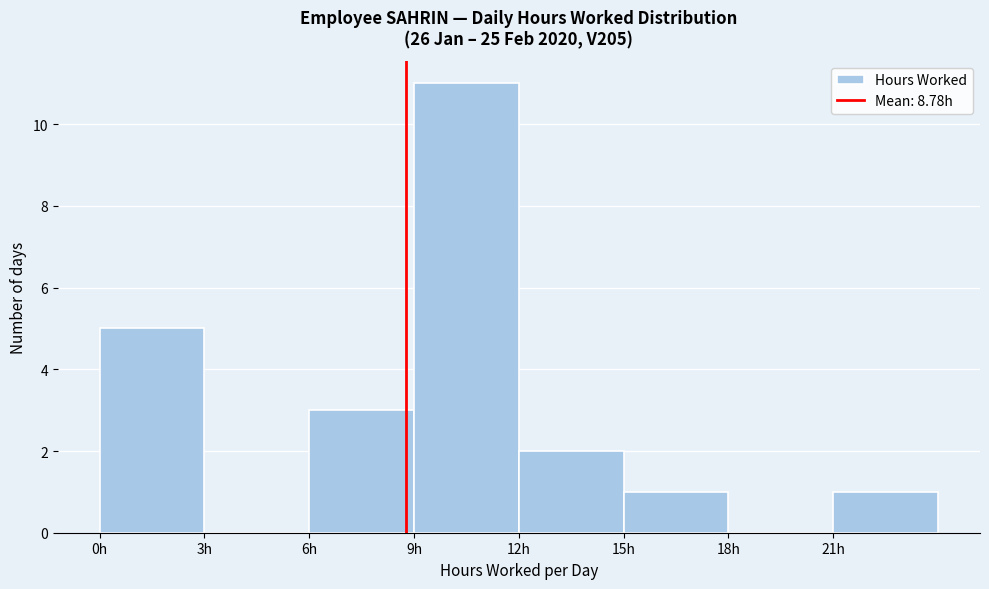

Reading left to right, list every bar in this chart as the range it spans on the x-axis followed by its height. The values are not printed on the chart, so give them approximately, as read against the axis.

0 to 3: 5
3 to 6: 0
6 to 9: 3
9 to 12: 11
12 to 15: 2
15 to 18: 1
18 to 21: 0
21 to 24: 1